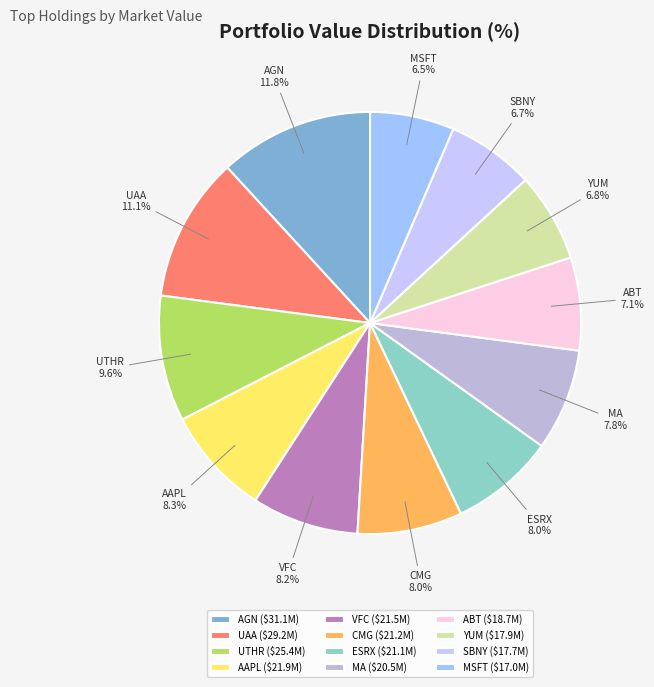

What is the total percentage of AAPL and MSFT?

14.8%